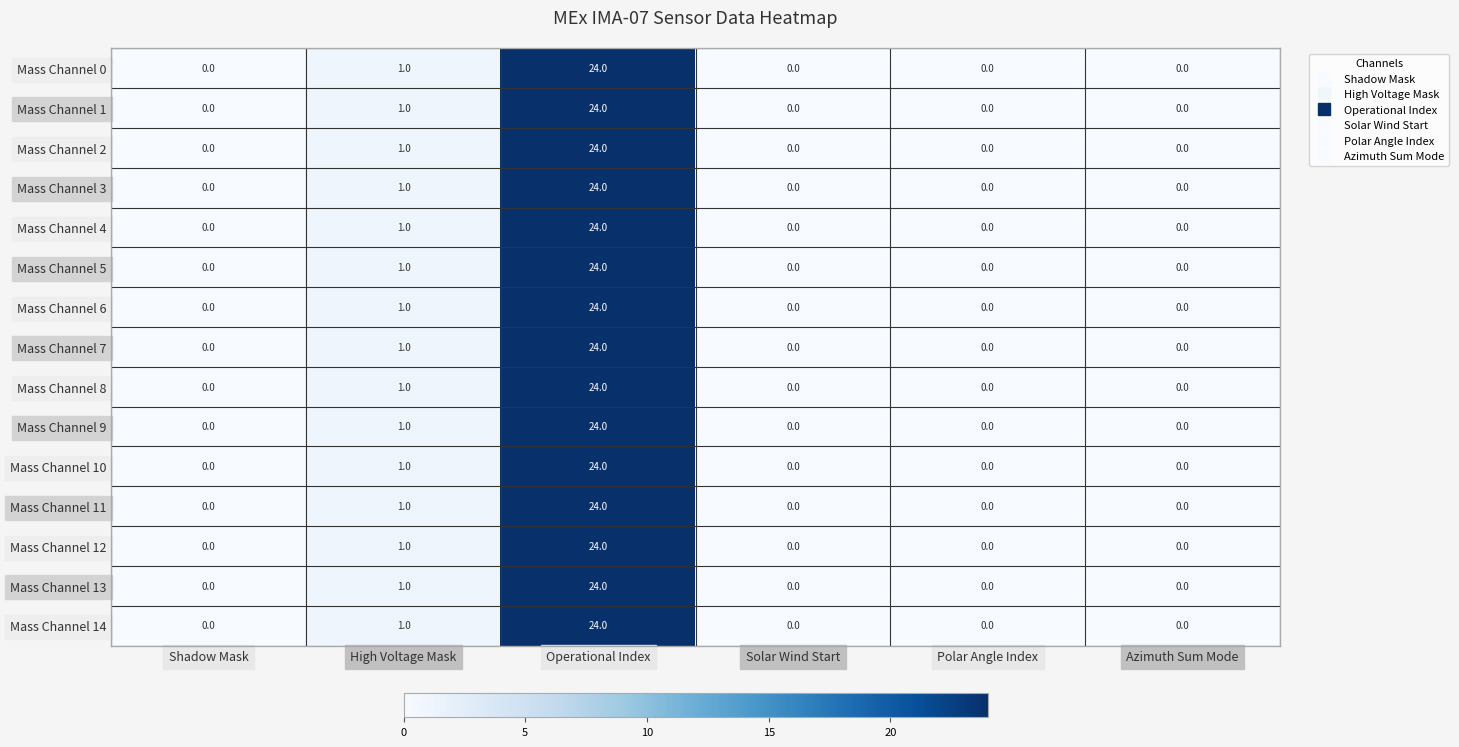

True or false: Mass Channel 6 has a value of 7 at Operational Index.

False